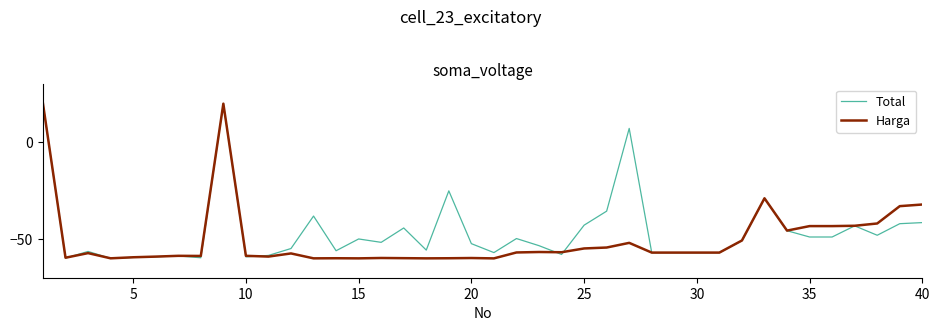

List the series in order of their overall mean, lowest first.

Harga, Total